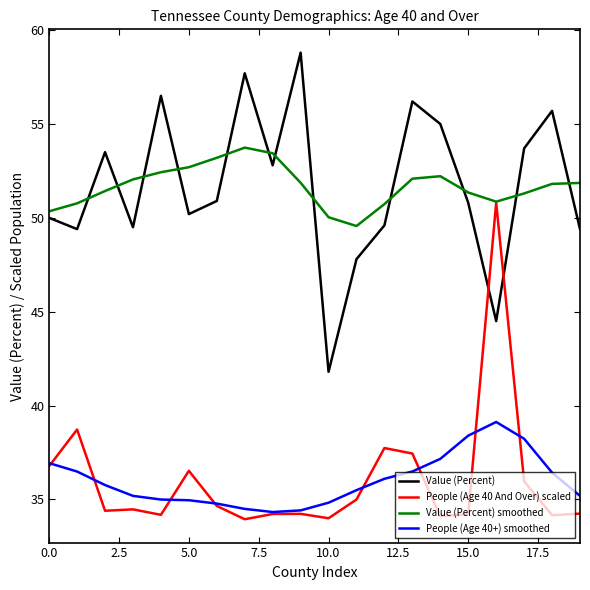

True or false: Value (Percent) has more than 2 points higher than both neighbors.

True